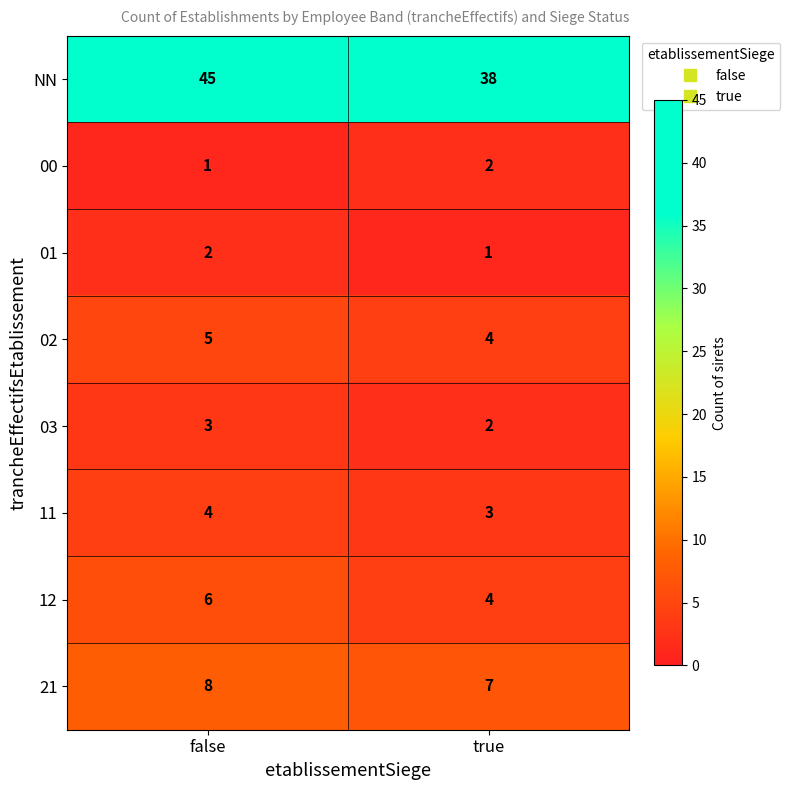

Which series has the widest spread of values?

NN